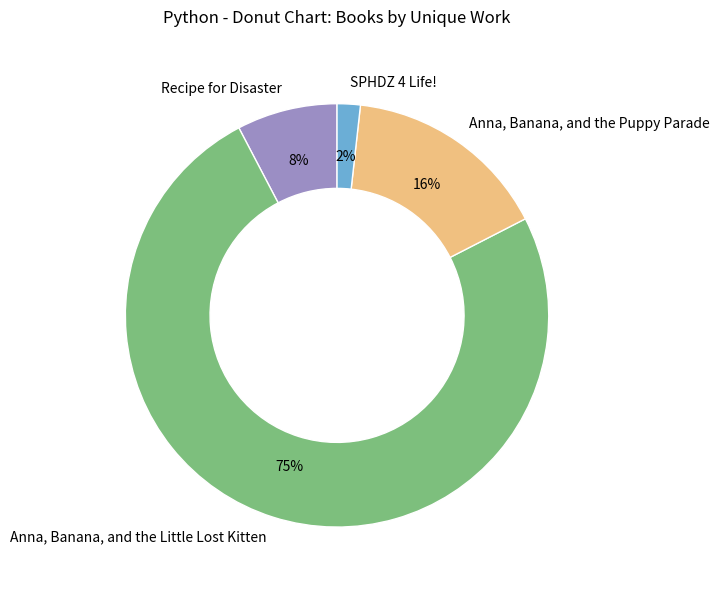

To the nearest percent, what is the average slice percentage?

25%